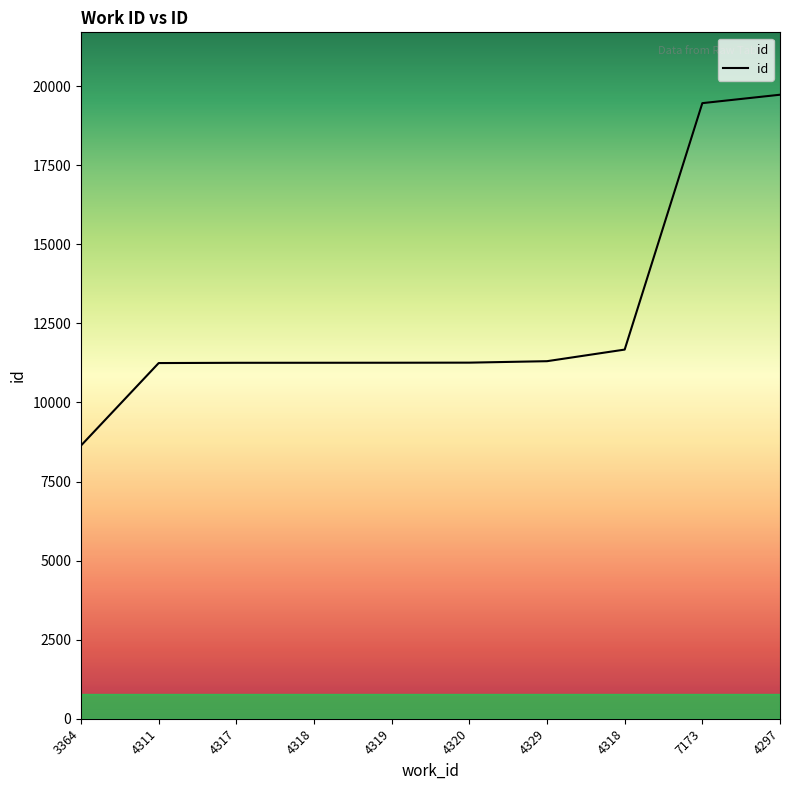

Rank the categories by value from lowest to highest.

3364, 4311, 4317, 4318, 4319, 4320, 4329, 4318, 7173, 4297